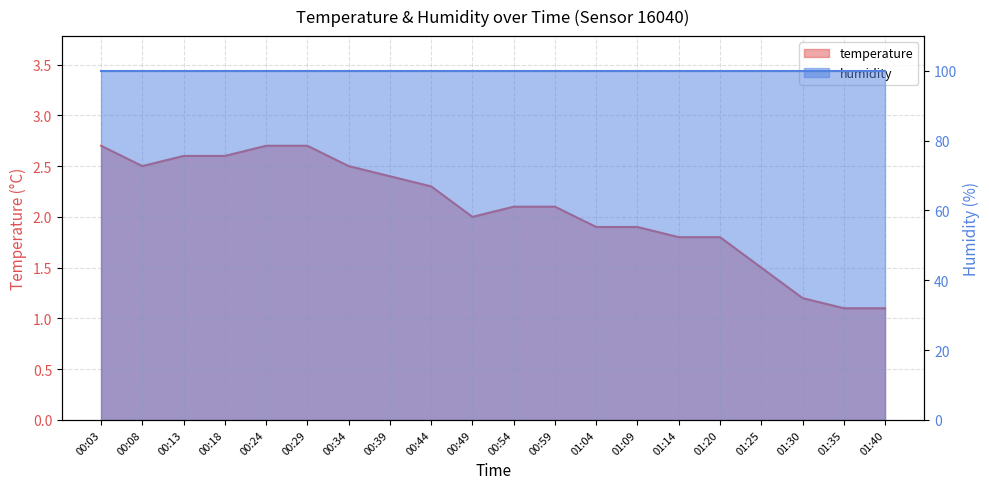

Reading right to left, list all the values displayed in this chart.

01:40=1.1	01:35=1.1	01:30=1.2	01:25=1.5	01:20=1.8	01:14=1.8	01:09=1.9	01:04=1.9	00:59=2.1	00:54=2.1	00:49=2.0	00:44=2.3	00:39=2.4	00:34=2.5	00:29=2.7	00:24=2.7	00:18=2.6	00:13=2.6	00:08=2.5	00:03=2.7